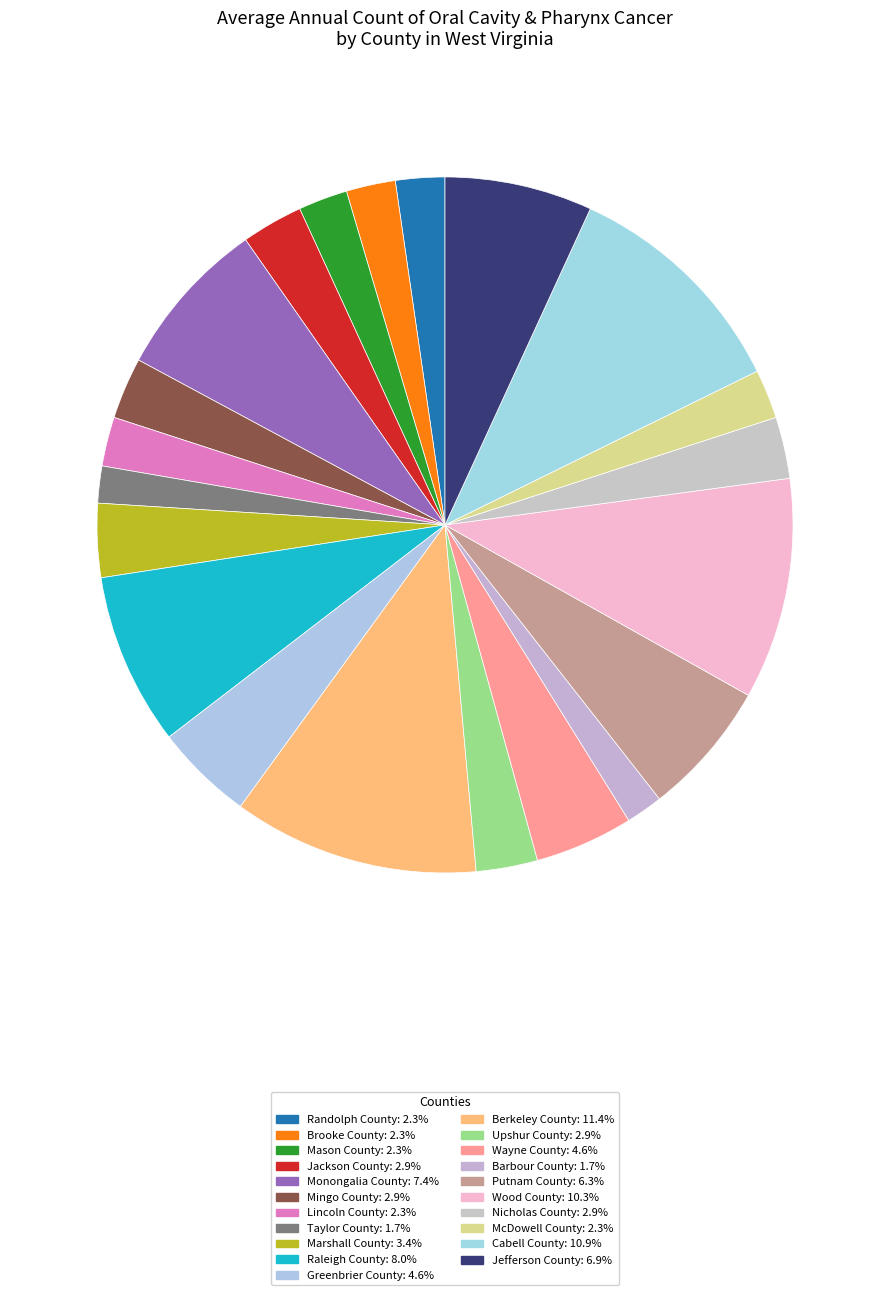

Combined, what portion of the pie is Jefferson County and Upshur County?

9.7%